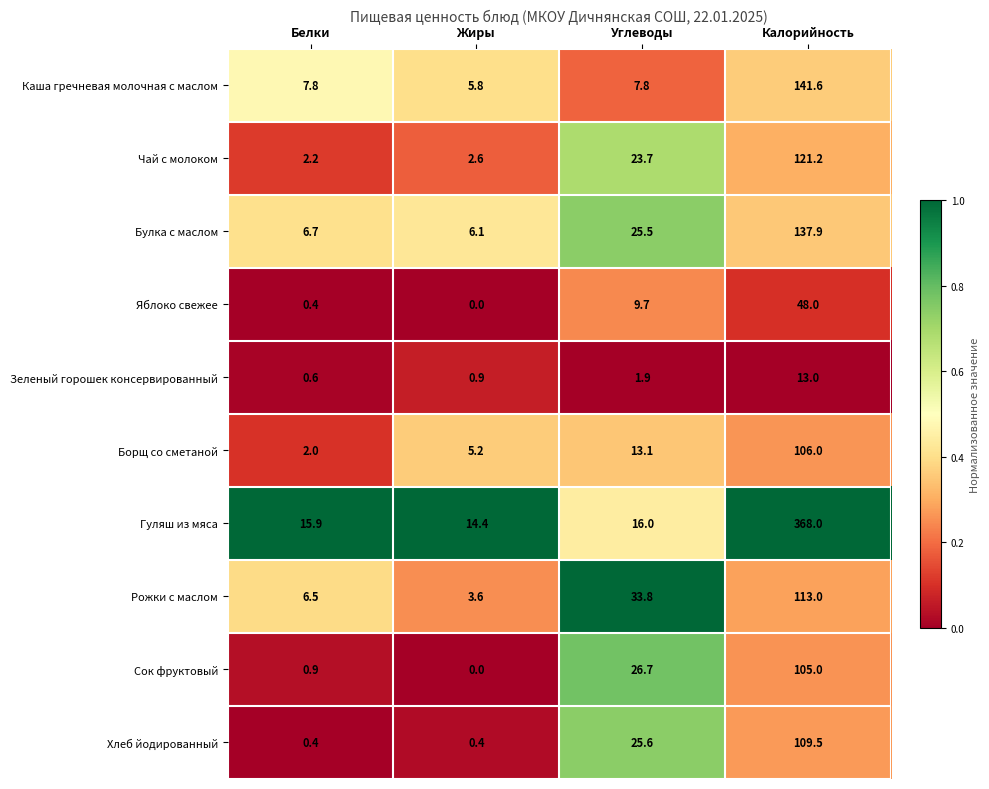

Rank the series by their maximum value, from lowest to highest.

Зеленый горошек консервированный, Яблоко свежее, Сок фруктовый, Борщ со сметаной, Хлеб йодированный, Рожки с маслом, Чай с молоком, Булка с маслом, Каша гречневая молочная с маслом, Гуляш из мяса